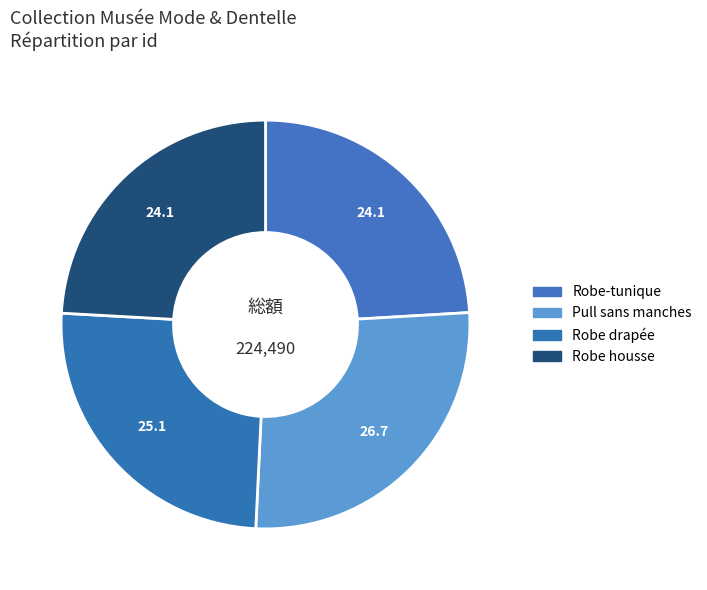

Is it true that Robe drapée is 11% of the pie?

False